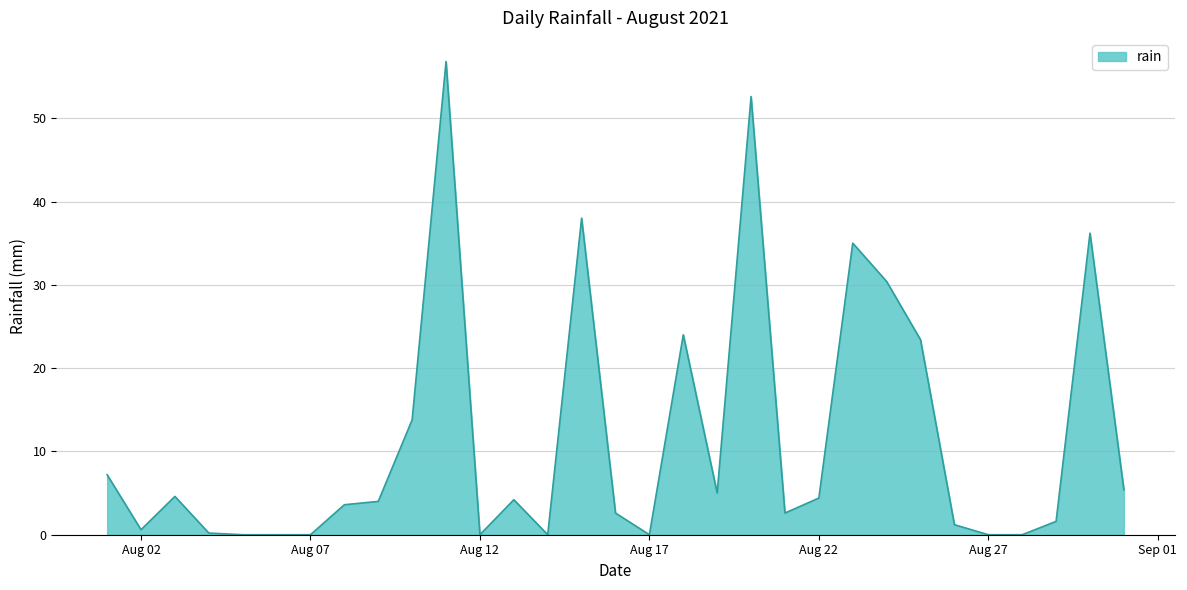

How many categories are shown in the chart?

31